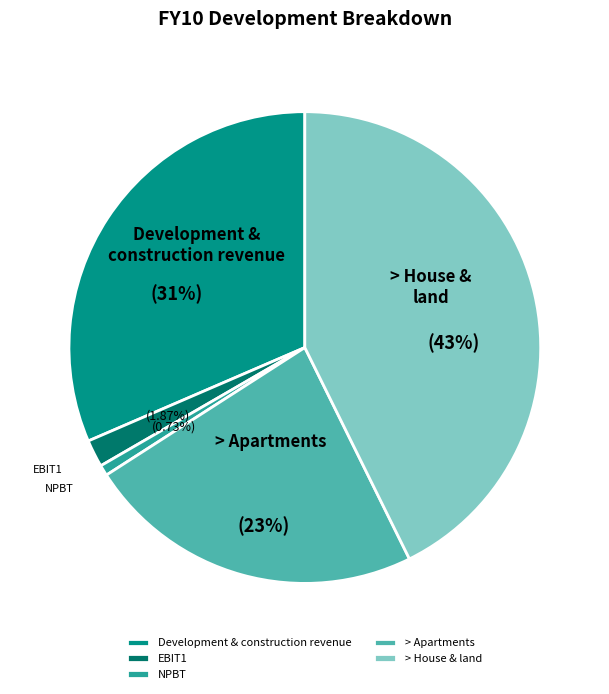

Does EBIT1 account for over 50% of the chart?

No